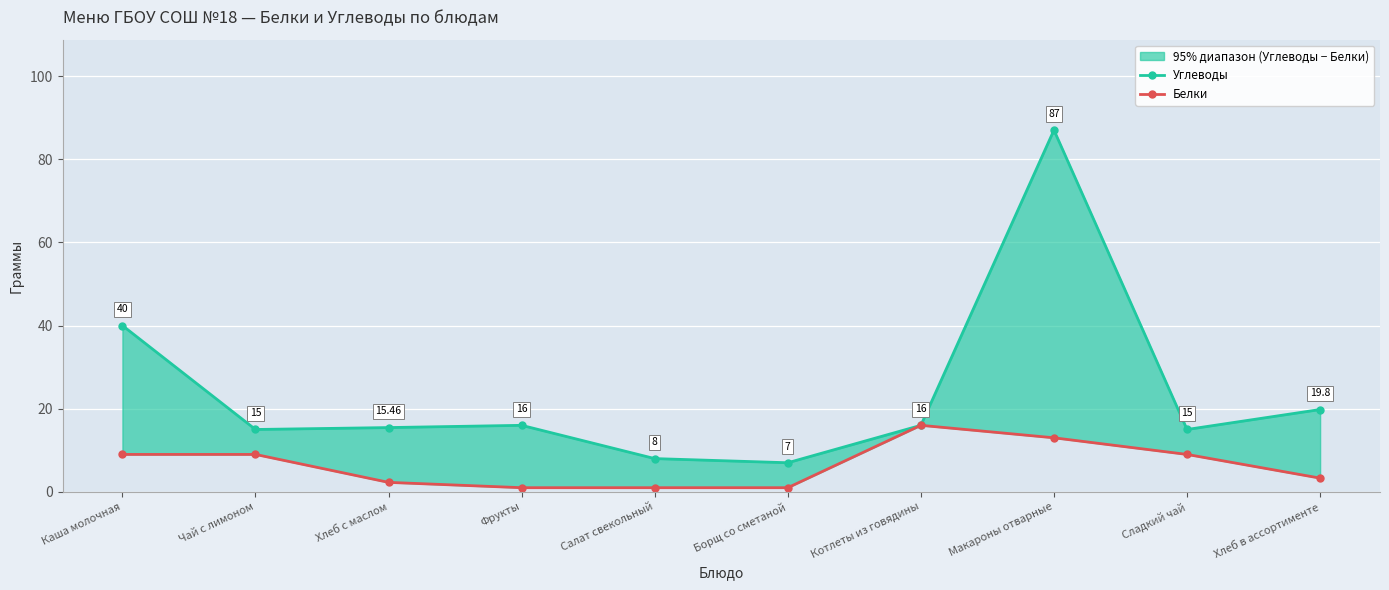

How many distinct data groups are displayed?

2